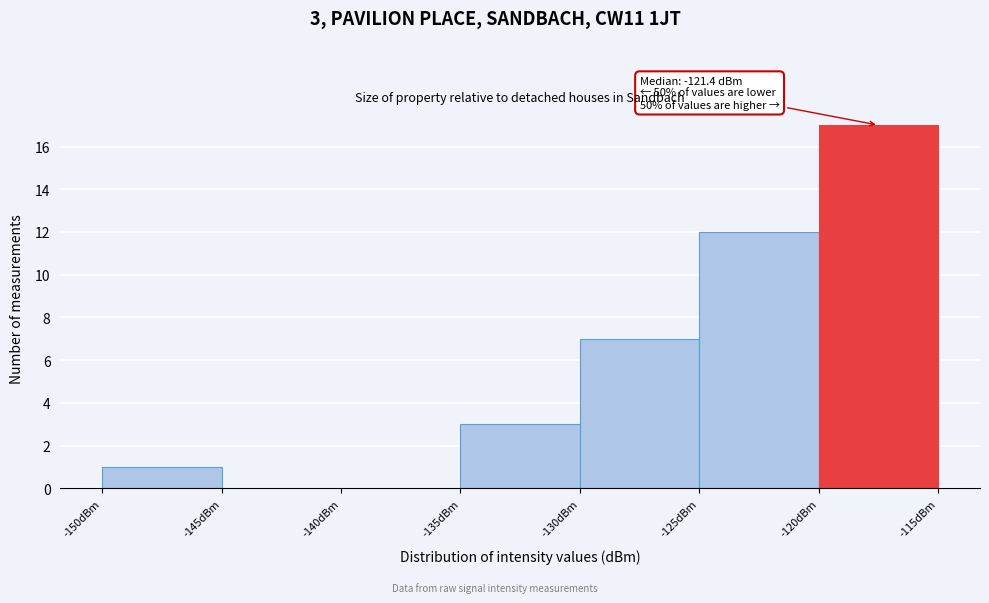

Over which range of the x-axis is the bar tallest?

-120 to -115